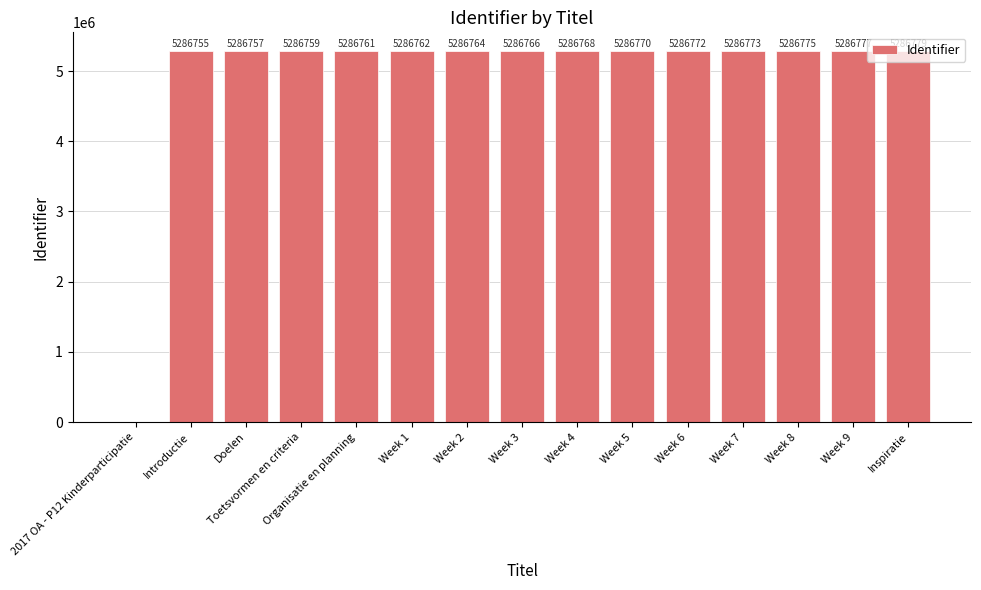

Reading left to right, list all the values displayed in this chart.

2017 OA - P12 Kinderparticipatie=0	Introductie=5286755	Doelen=5286757	Toetsvormen en criteria=5286759	Organisatie en planning=5286761	Week 1=5286762	Week 2=5286764	Week 3=5286766	Week 4=5286768	Week 5=5286770	Week 6=5286772	Week 7=5286773	Week 8=5286775	Week 9=5286777	Inspiratie=5286779